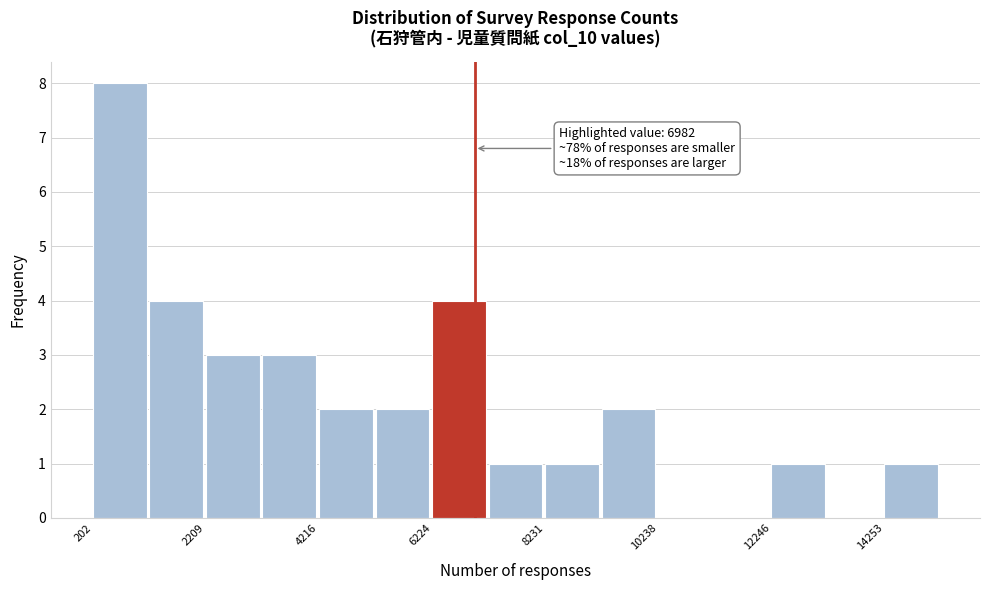

Read against the x-axis, roughly where is the centre of the tallest bar?

500